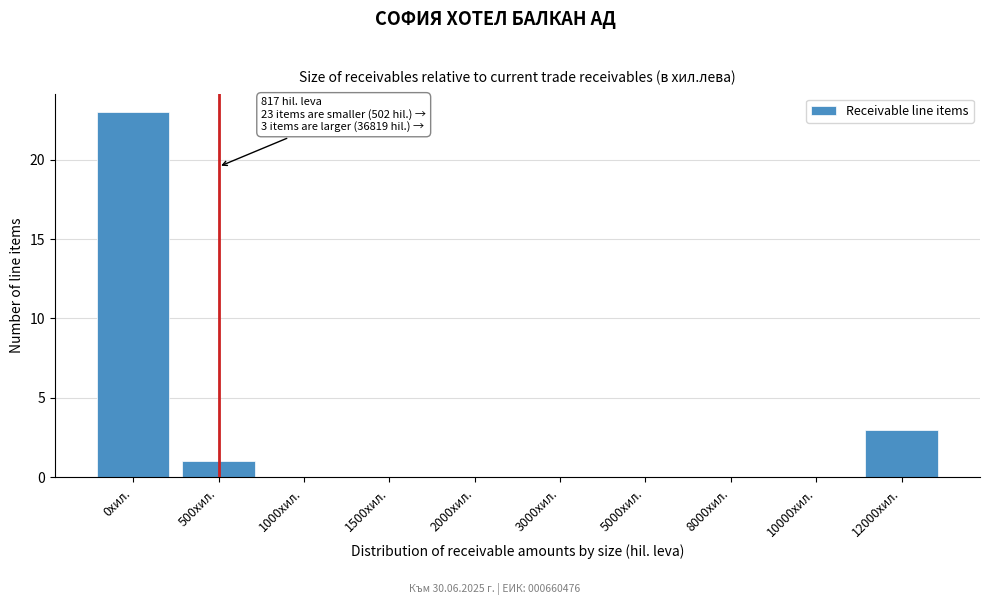

Reading left to right, what are all the values shown in this chart?

0хил.=23	500хил.=1	1000хил.=0	1500хил.=0	2000хил.=0	3000хил.=0	5000хил.=0	8000хил.=0	10000хил.=0	12000хил.=3